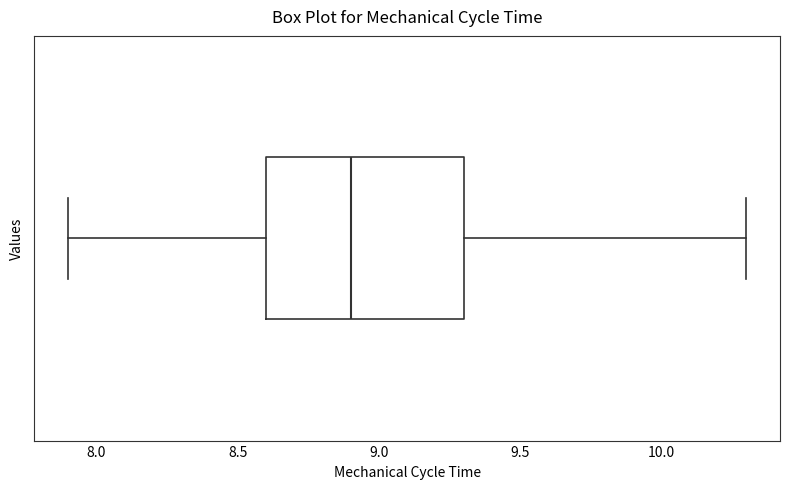

Where is the left edge of the box on the x-axis? The values are not printed on the chart, so give them approximately, as read against the axis.

8.6